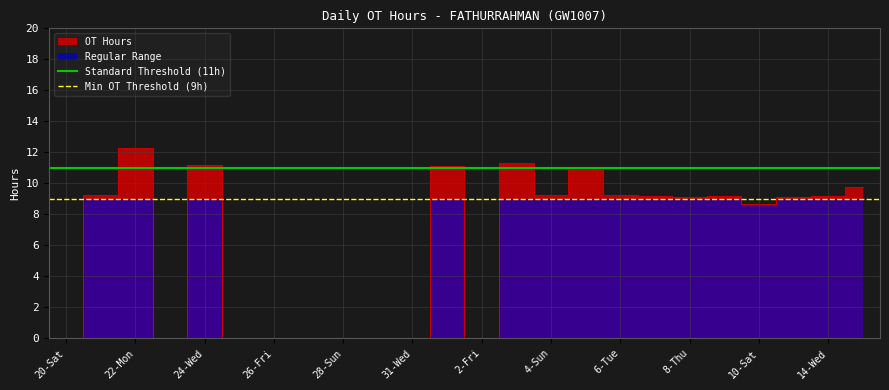

Between 22-Mon and 20-Sat, which is larger?

22-Mon